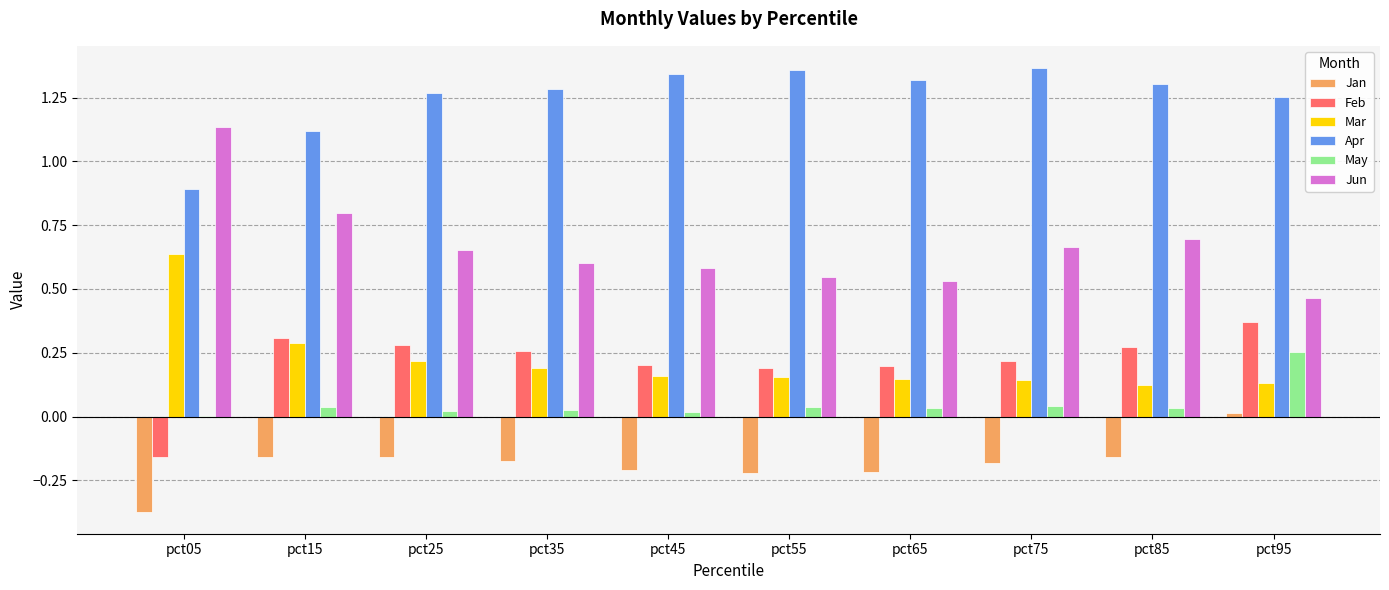

True or false: May has a value of 0.0 at pct35.

True